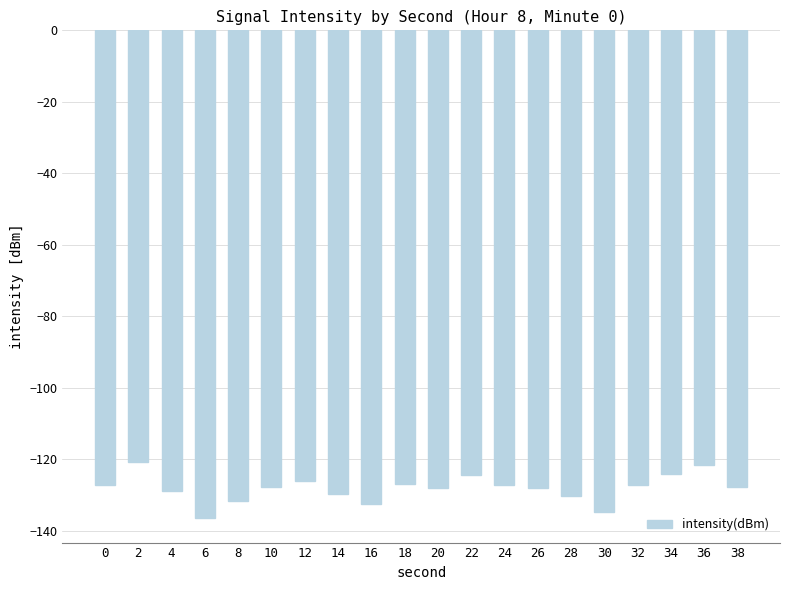

What is the average value?

-128.1